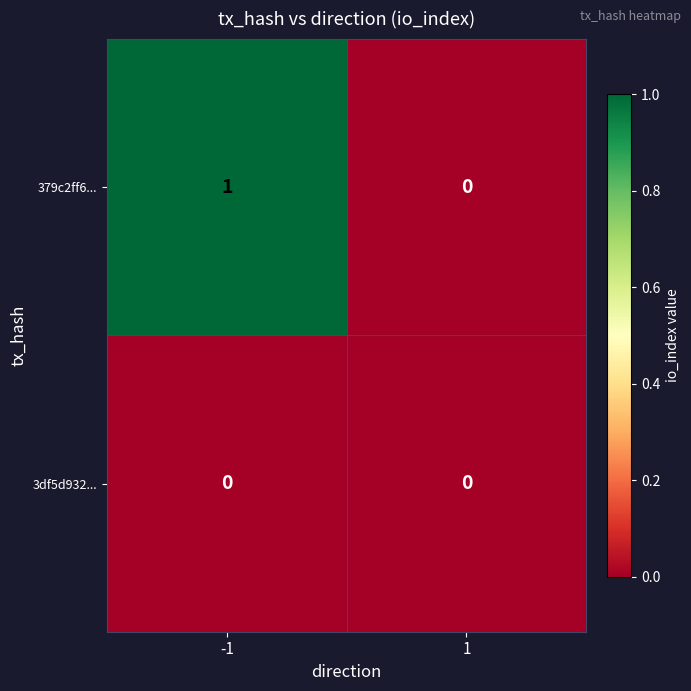

Is the value of 3df5d932... at 1 greater than the value of 379c2ff6... at -1?

No